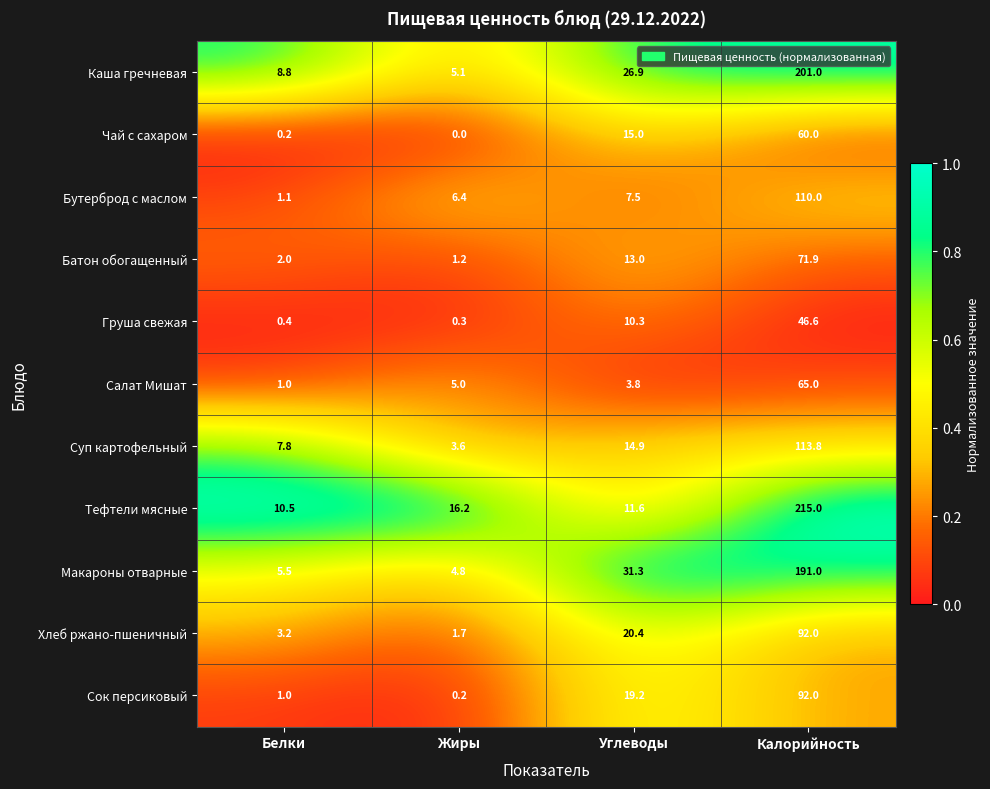

Rank the categories by Суп картофельный value from lowest to highest.

Жиры, Белки, Углеводы, Калорийность